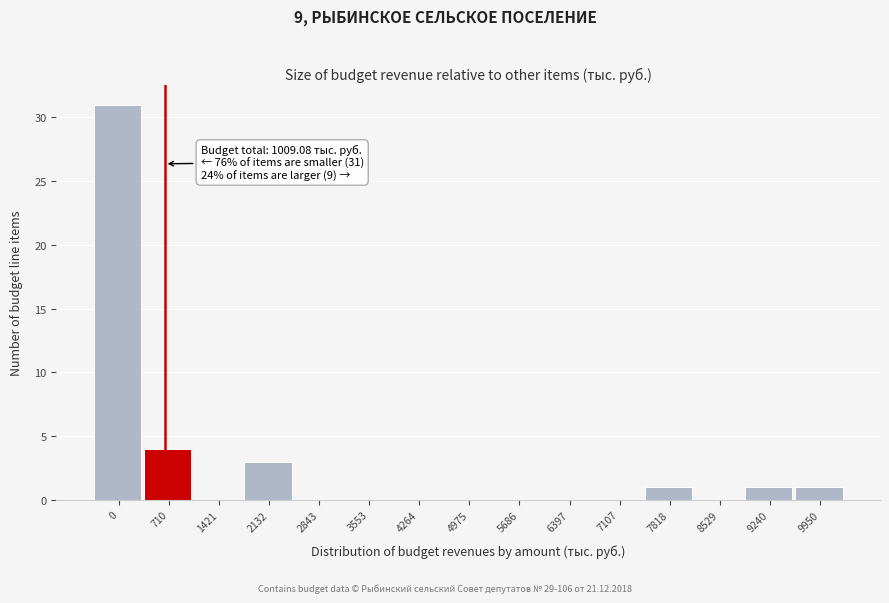

Reading left to right, what are all the values shown in this chart?

0=31	710=4	1421=0	2132=3	2843=0	3553=0	4264=0	4975=0	5686=0	6397=0	7107=0	7818=1	8529=0	9240=1	9950=1